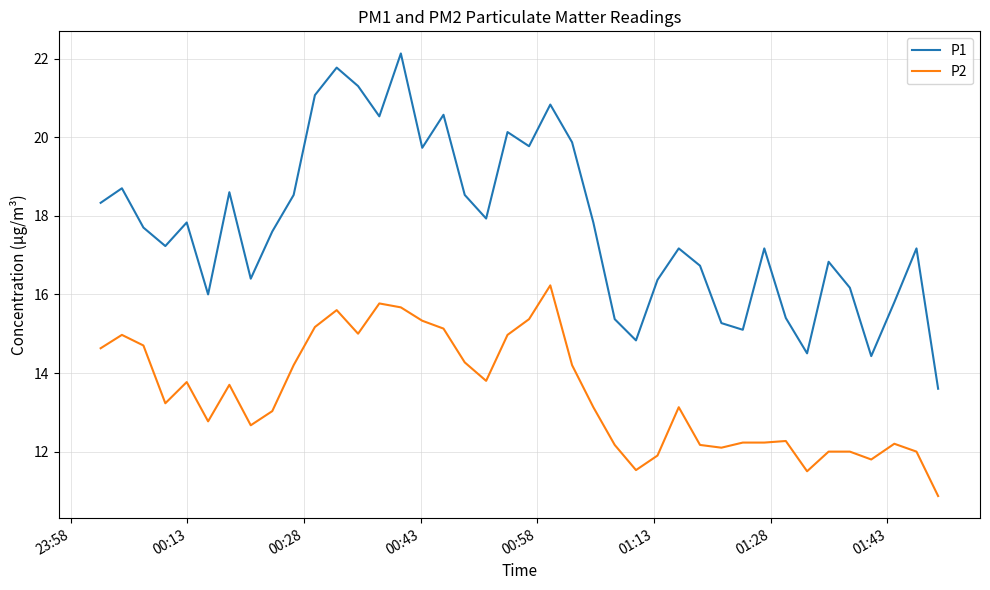

What is the maximum value shown in the chart?

22.1